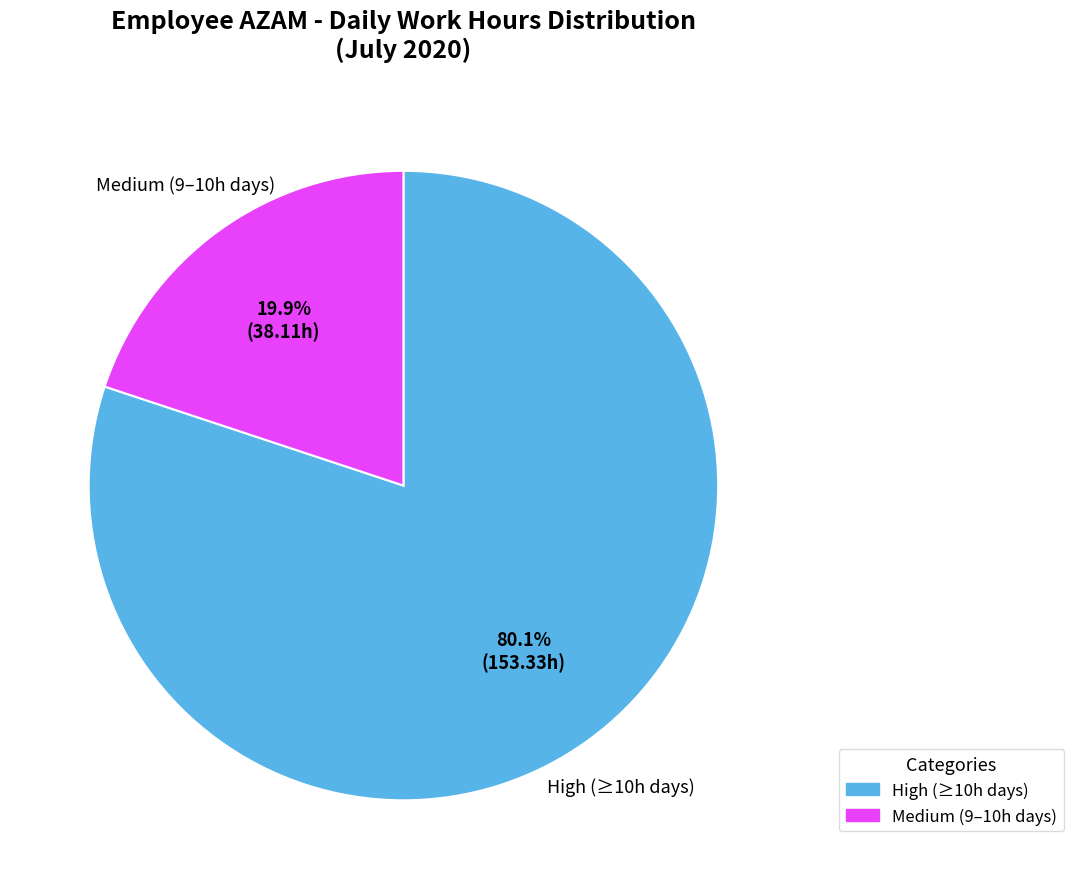

How many segments does this pie chart have?

2